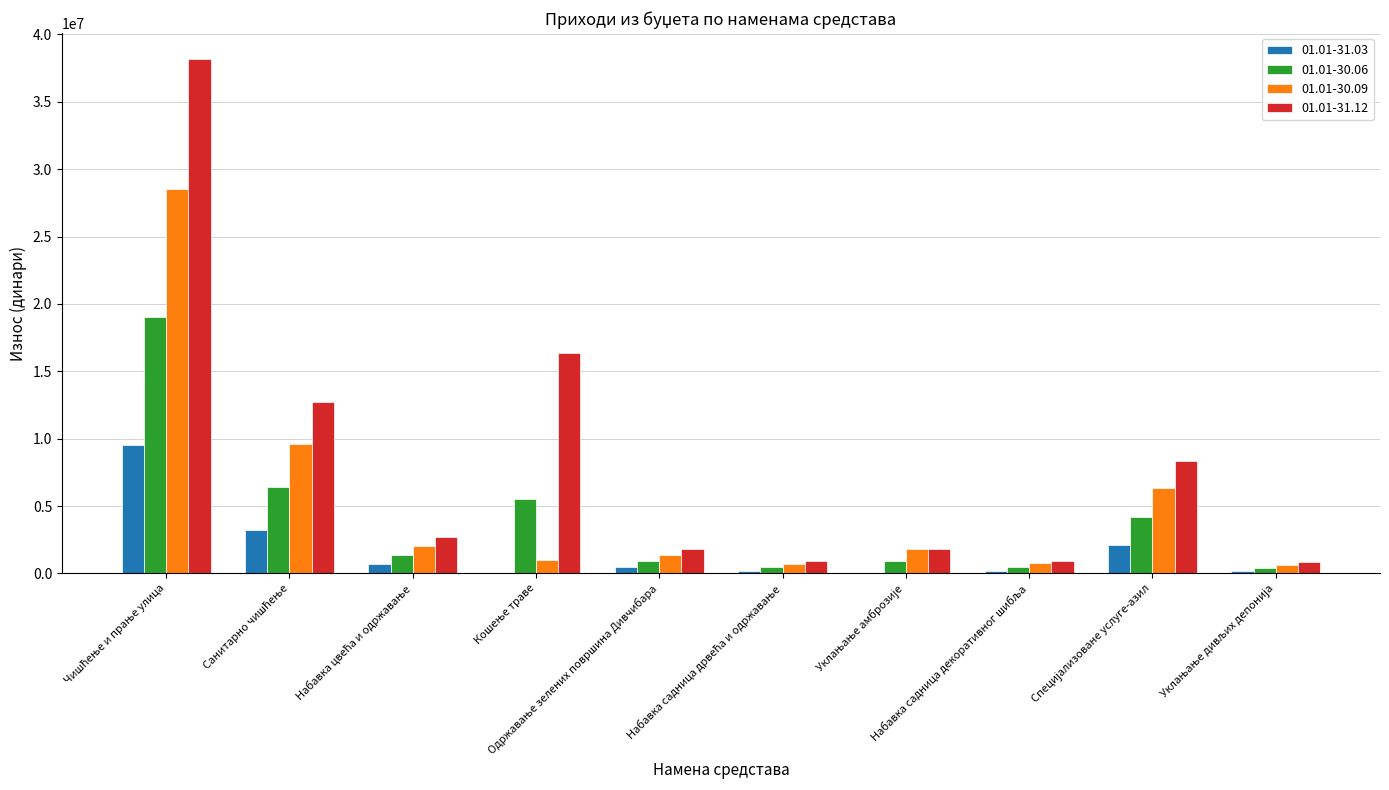

Are the bars horizontal?

No